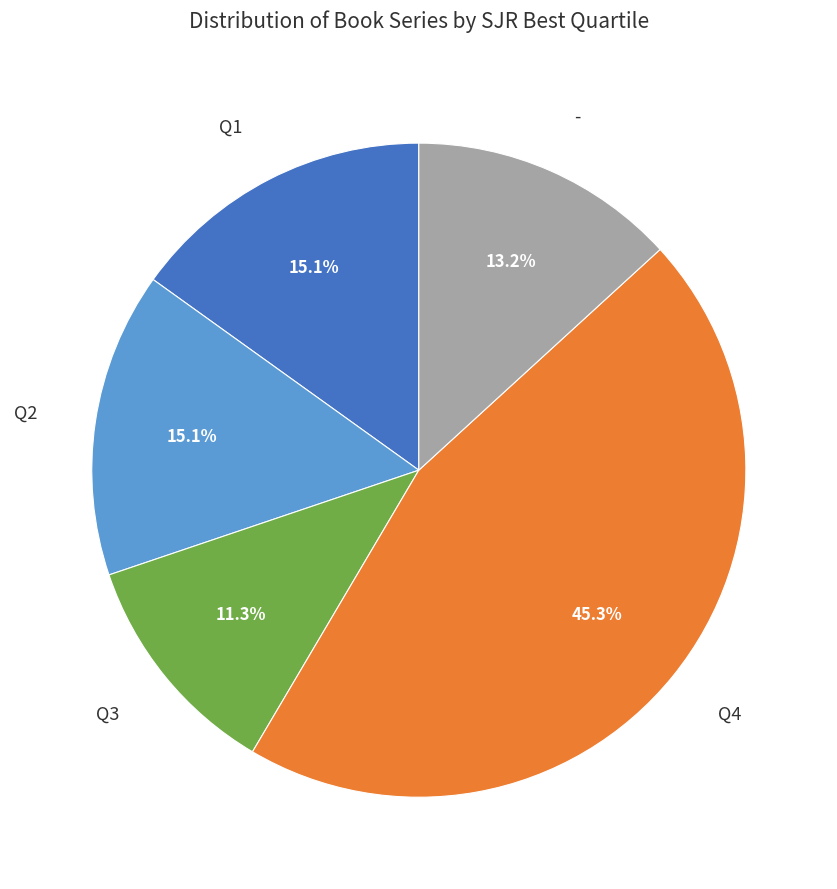

To the nearest percent, what is the difference between the - and Q2 slice percentages?

2%